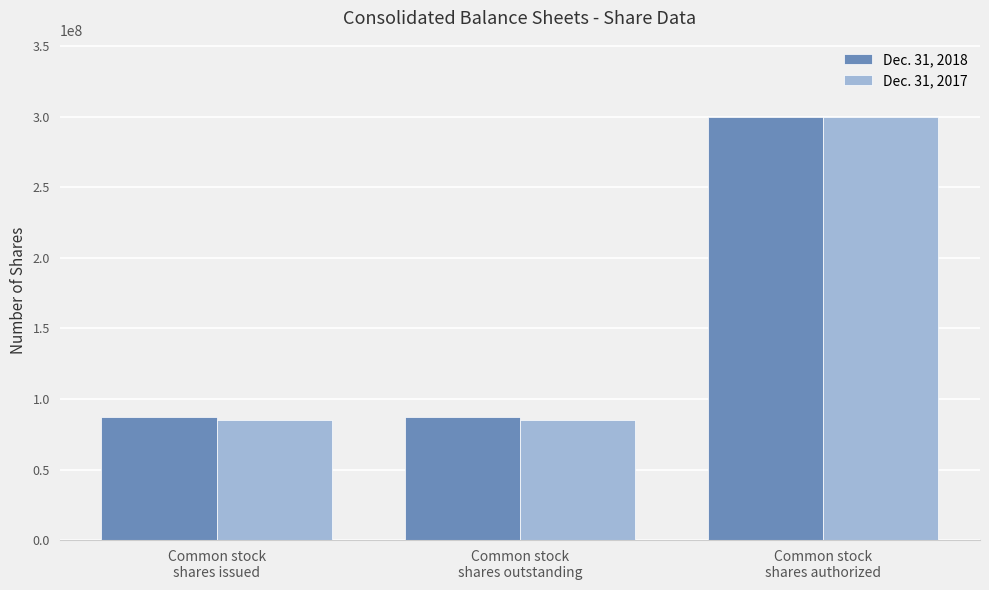

Is it true that Dec. 31, 2017 equals 36181004 at Common stock
shares issued?

False